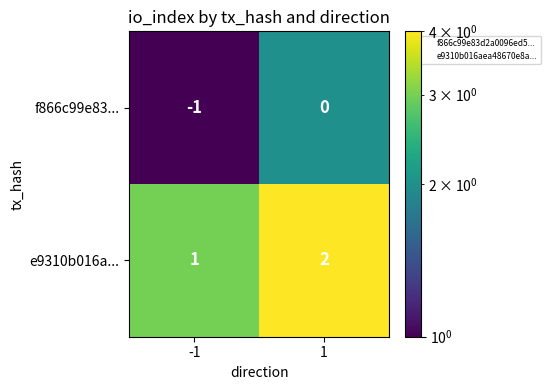

Reading left to right, what are all the values shown in this chart?

f866c99e83...: -1=-1	1=0
e9310b016a...: -1=1	1=2